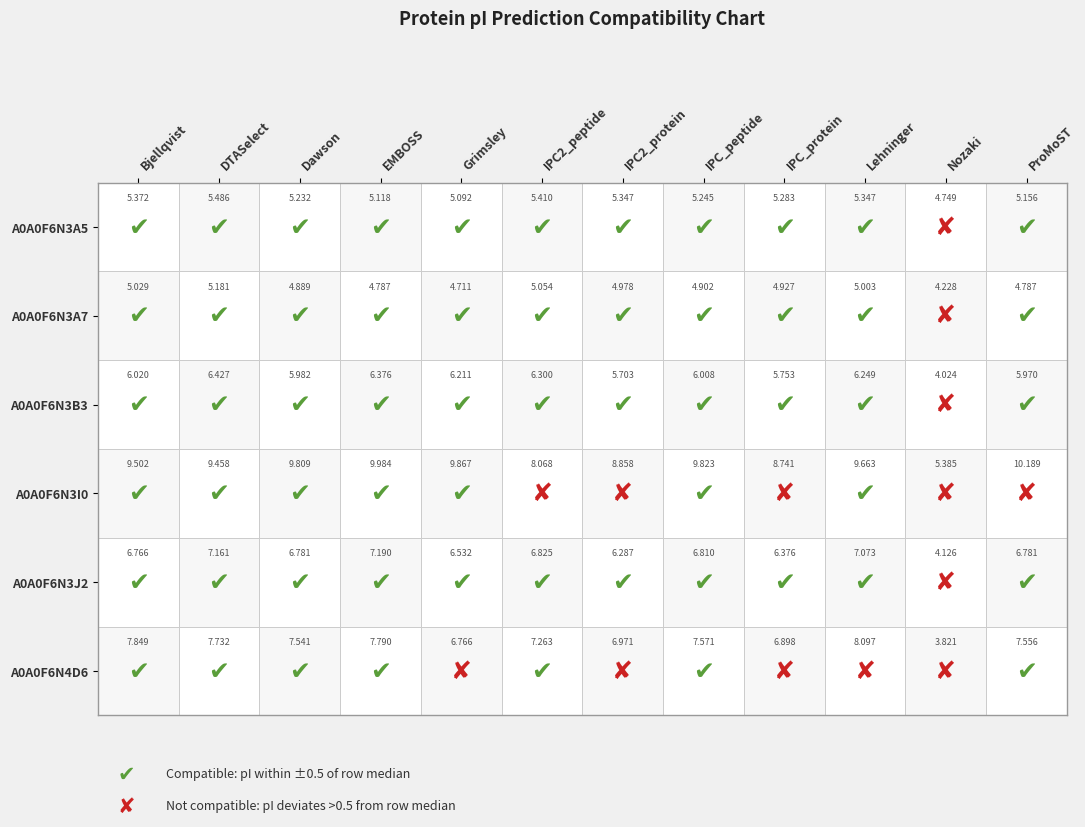

Is it true that ProMoST equals 10.2 at A0A0F6N3I0?

True